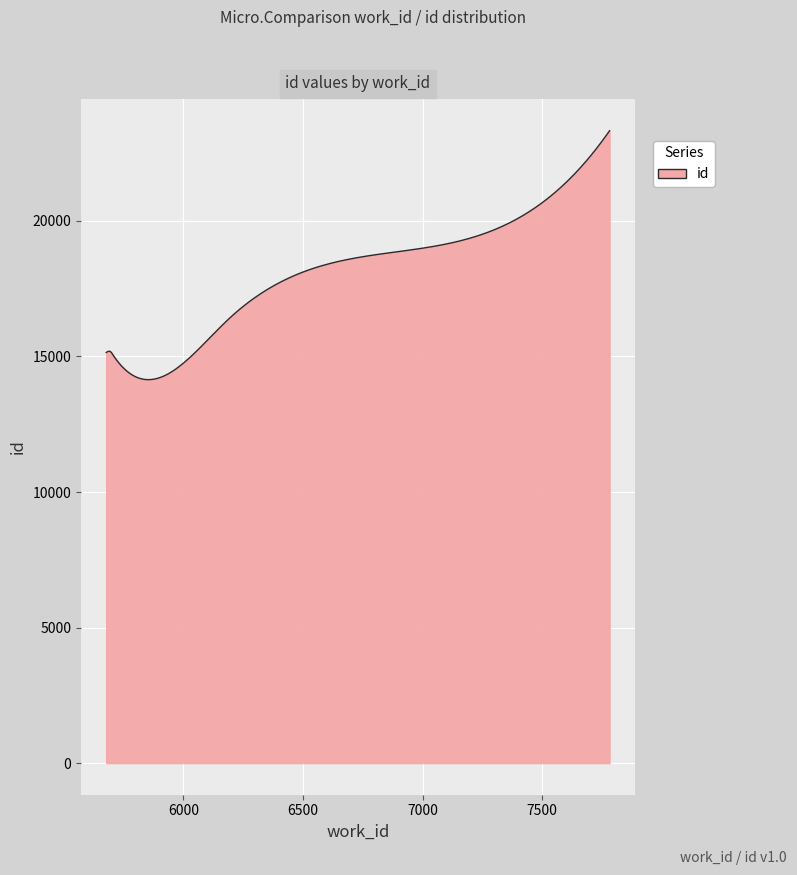

What is the difference between the maximum and minimum values?

9183.3